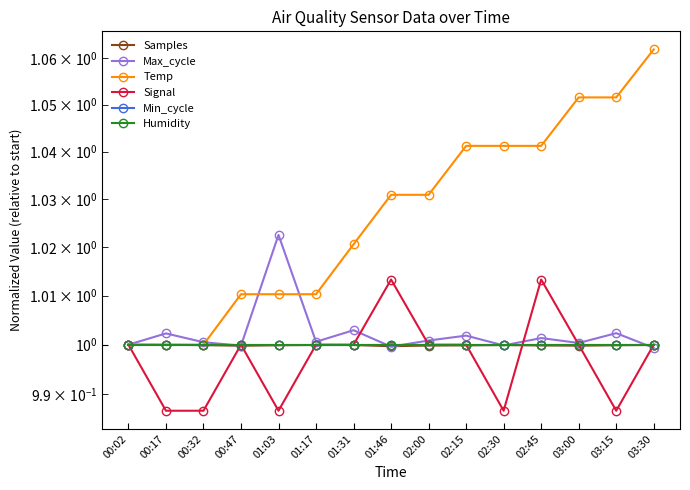

What are all the series names shown in the legend?

Samples, Max_cycle, Temp, Signal, Min_cycle, Humidity